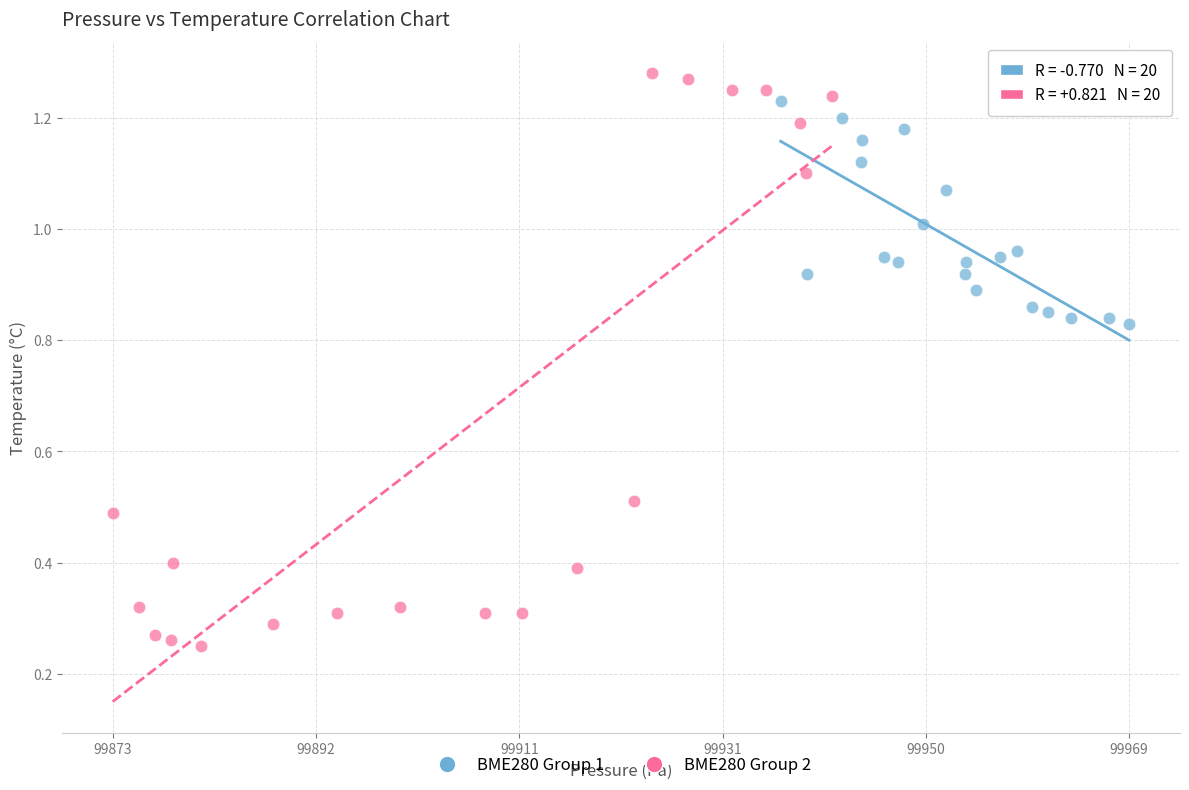

Which series has the widest spread of Y values?

BME280 Group 2